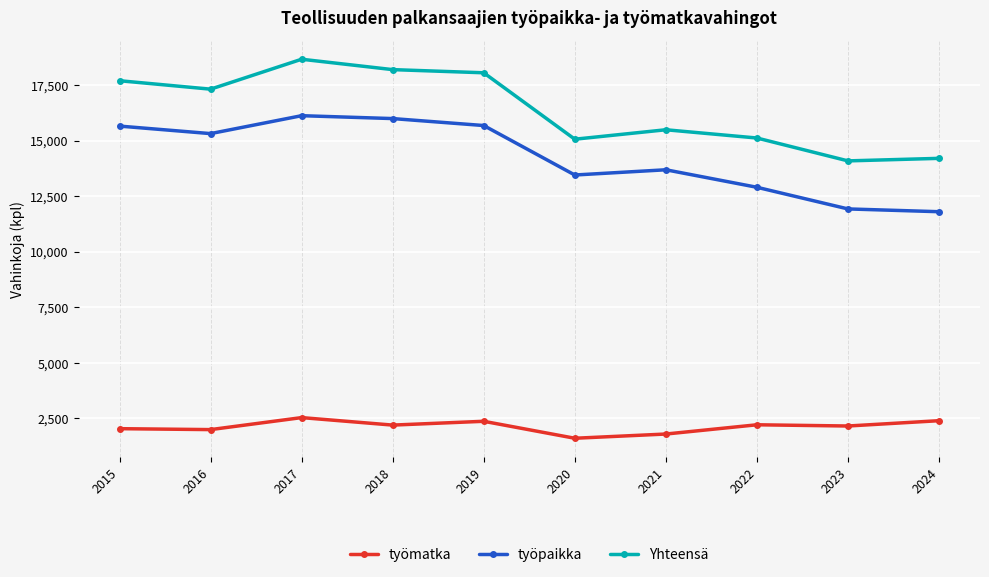

What is the greatest value displayed?

18658